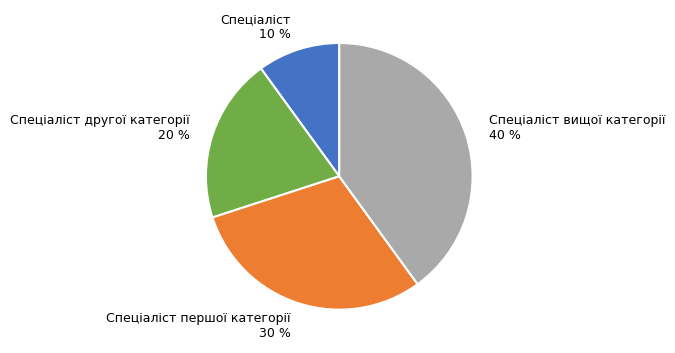

What is the ratio of the value at Спеціаліст другої категорії to the value at Спеціаліст першої категорії?

0.7